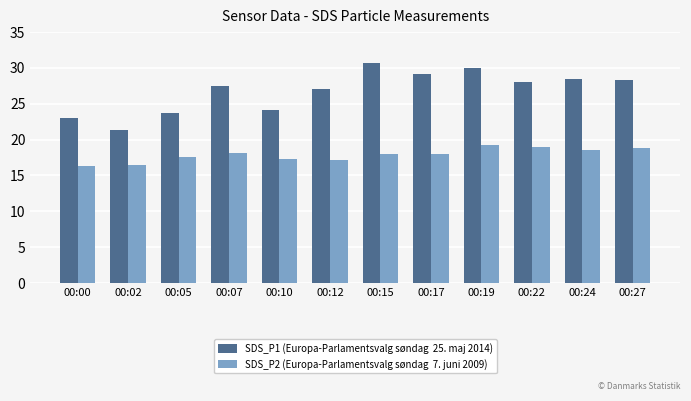

What is the total value across all series at 00:17?

47.2